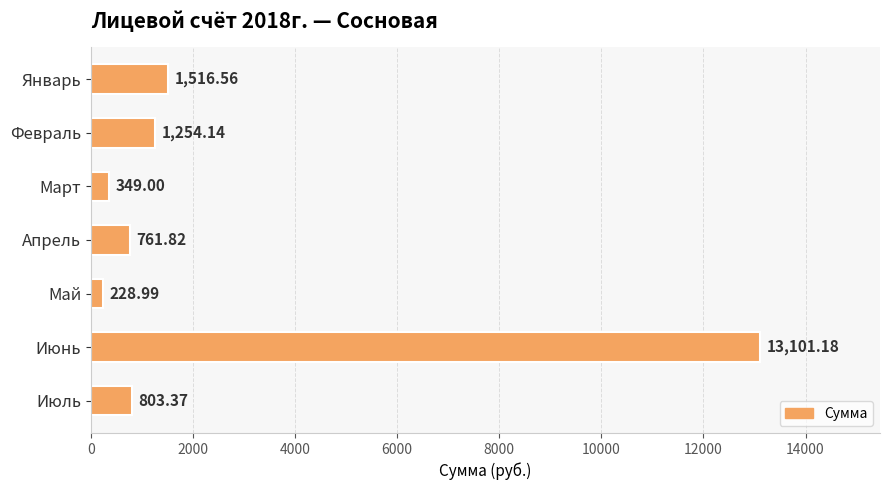

Rank the categories by value from lowest to highest.

Май, Март, Апрель, Июль, Февраль, Январь, Июнь